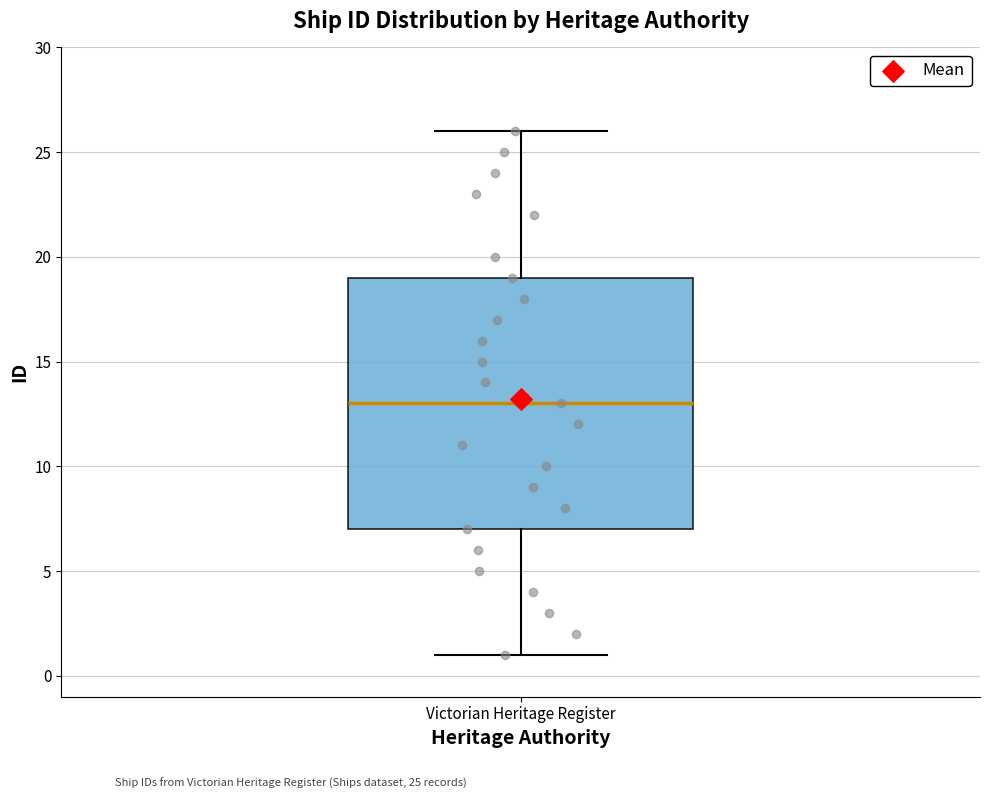

Where does the median line of the box for Victorian Heritage Register sit on the y-axis? The values are not printed on the chart, so give them approximately, as read against the axis.

13